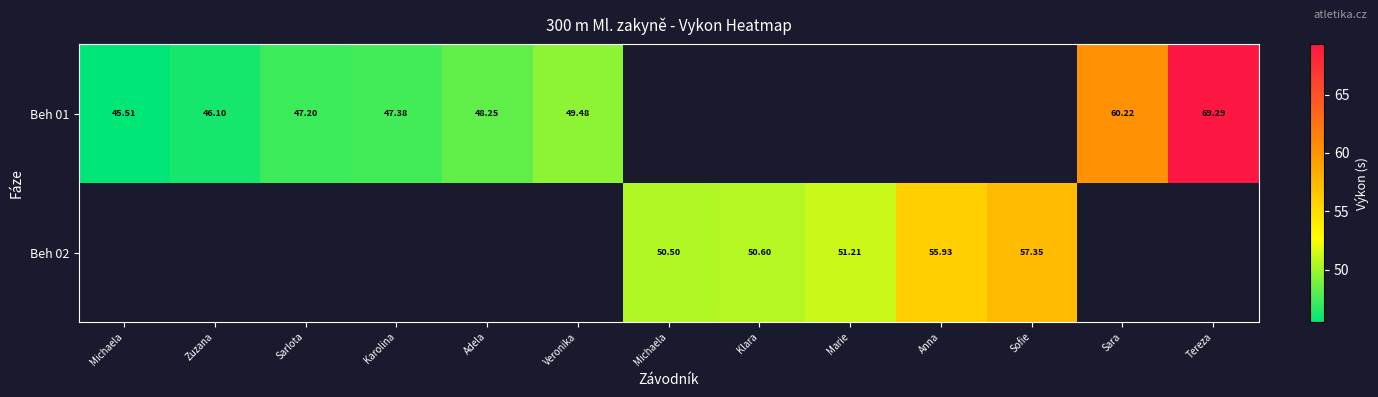

What is the sum of the Beh 01 values at Tereza and Zuzana?

115.4